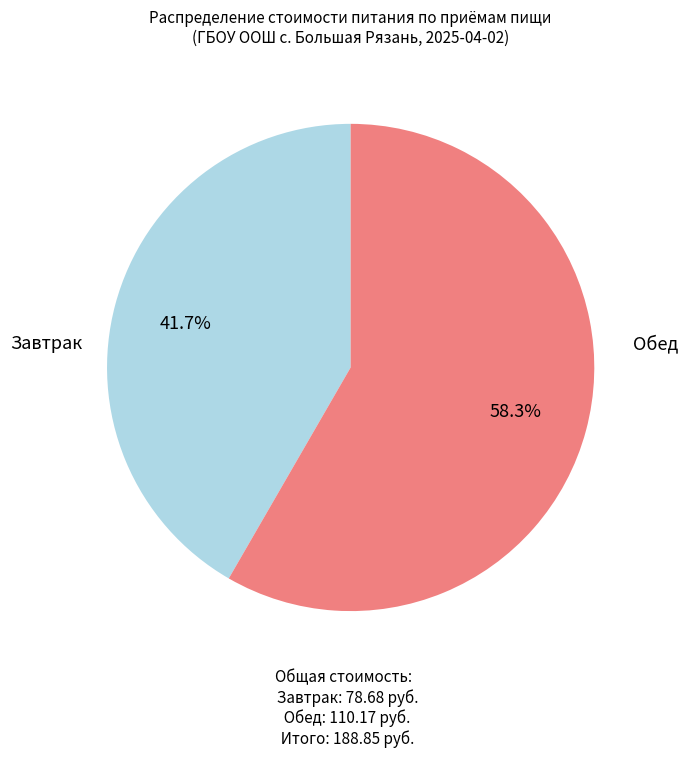

Is there any slice that represents more than half of the pie?

Yes